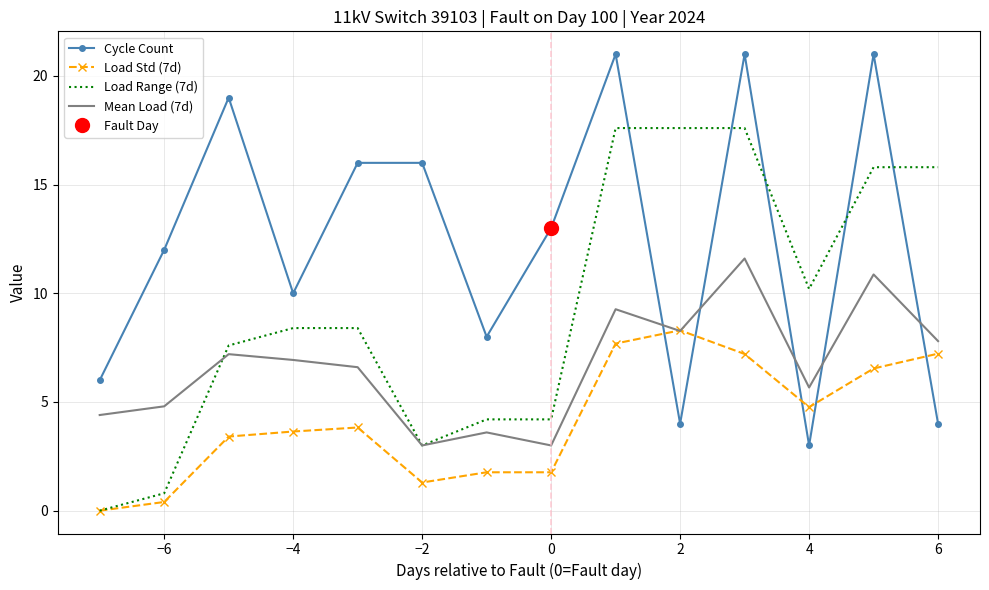

What is the sum of all Load Range (7d) values?

131.2